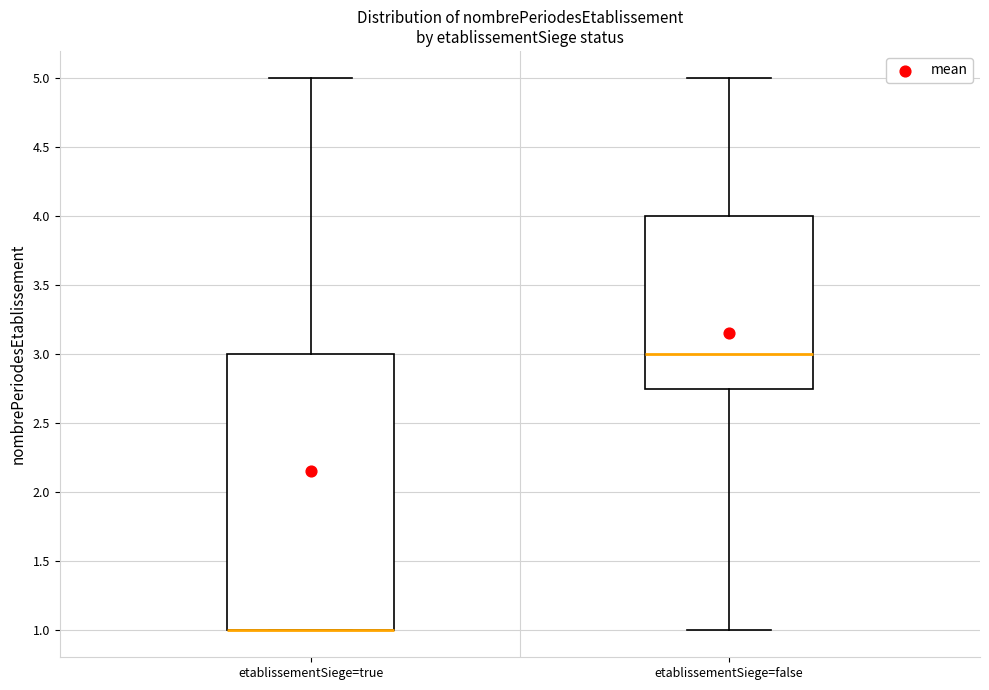

Where is the upper edge of the box for etablissementSiege=false on the y-axis? The values are not printed on the chart, so give them approximately, as read against the axis.

4.00